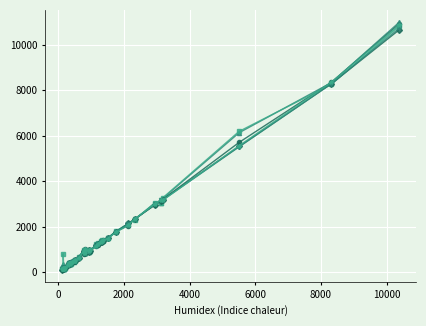

What is the greatest value displayed?

10992